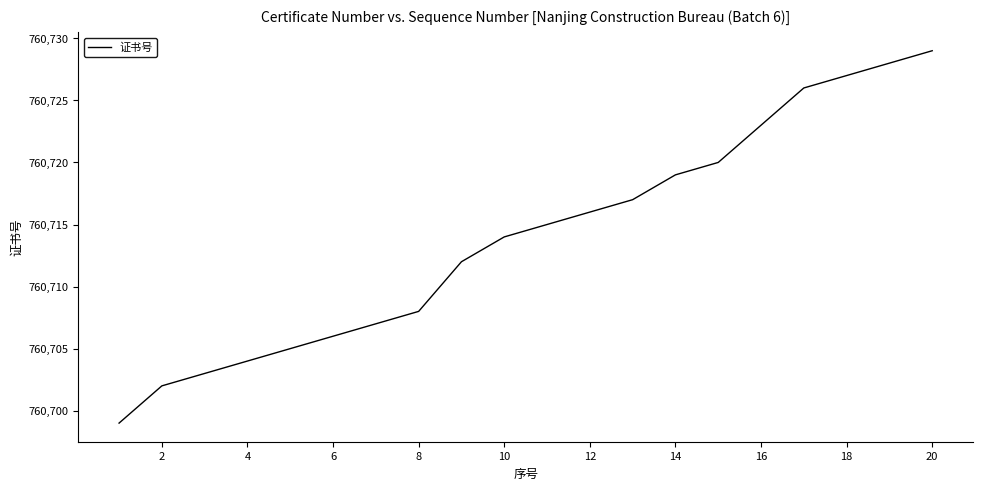

What is the maximum value shown in the chart?

760729